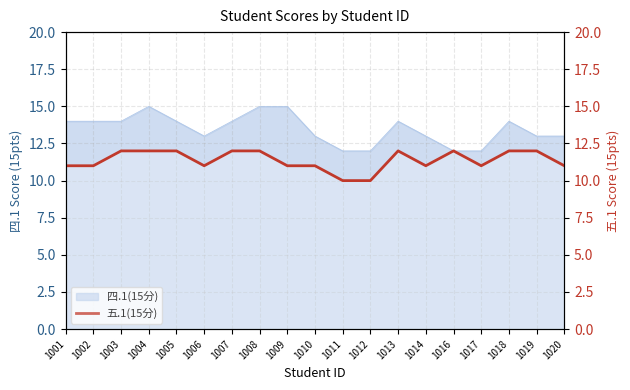

The chart shows a value of 12 at 1007. True or false?

True